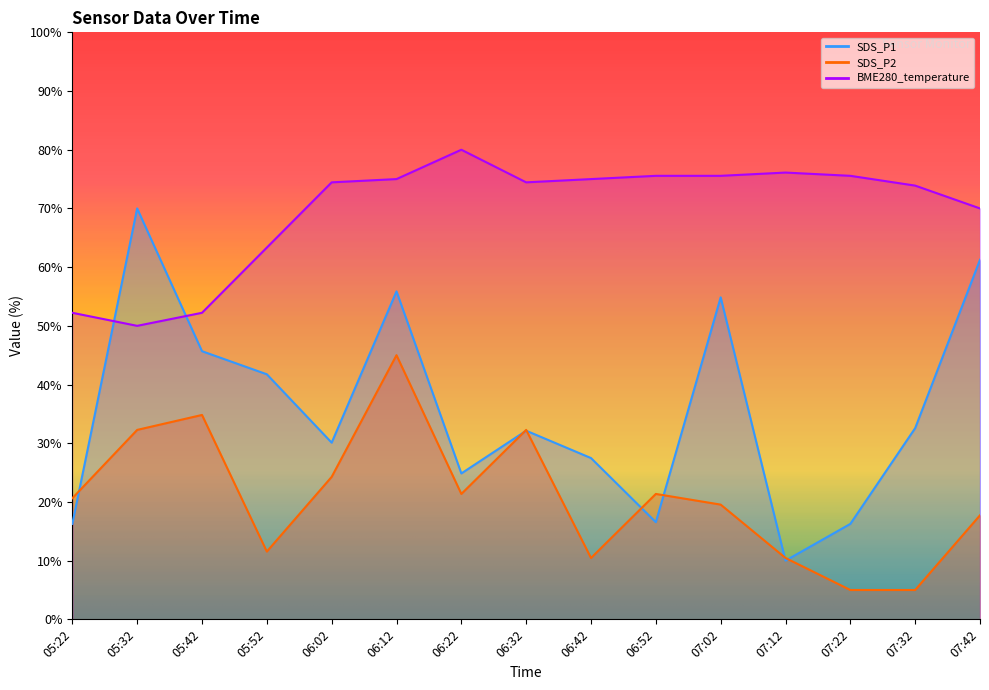

How many lines are shown in the chart?

3